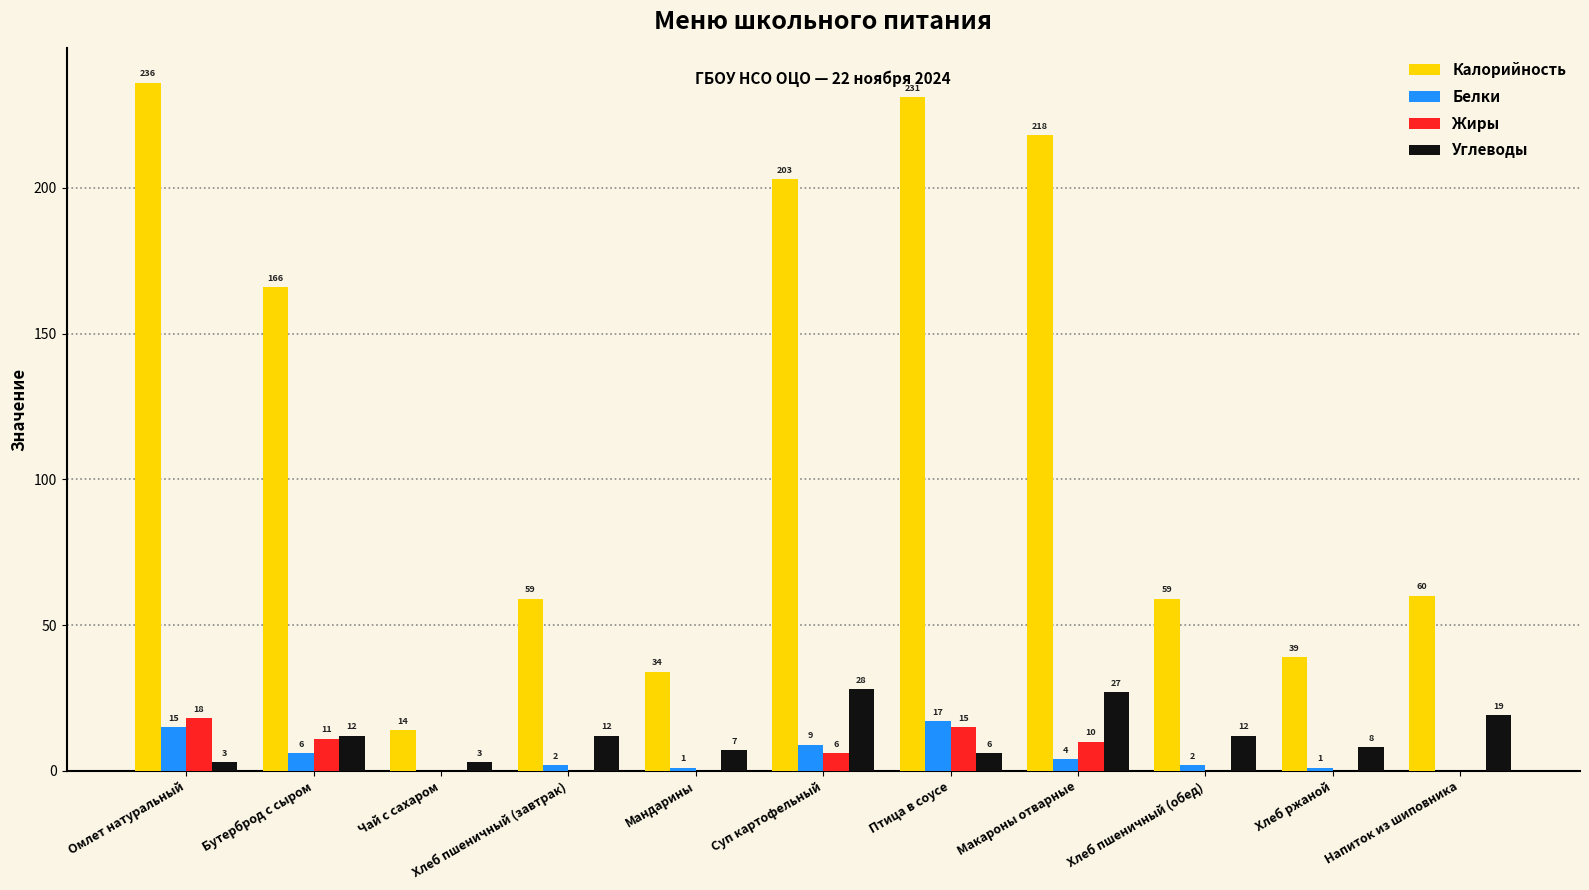

Reading left to right, transcribe all the data shown in this chart.

Калорийность: Омлет натуральный=236	Бутерброд с сыром=166	Чай с сахаром=14	Хлеб пшеничный (завтрак)=59	Мандарины=34	Суп картофельный=203	Птица в соусе=231	Макароны отварные=218	Хлеб пшеничный (обед)=59	Хлеб ржаной=39	Напиток из шиповника=60
Белки: Омлет натуральный=15	Бутерброд с сыром=6	Чай с сахаром=0	Хлеб пшеничный (завтрак)=2	Мандарины=1	Суп картофельный=9	Птица в соусе=17	Макароны отварные=4	Хлеб пшеничный (обед)=2	Хлеб ржаной=1	Напиток из шиповника=0
Жиры: Омлет натуральный=18	Бутерброд с сыром=11	Чай с сахаром=0	Хлеб пшеничный (завтрак)=0	Мандарины=0	Суп картофельный=6	Птица в соусе=15	Макароны отварные=10	Хлеб пшеничный (обед)=0	Хлеб ржаной=0	Напиток из шиповника=0
Углеводы: Омлет натуральный=3	Бутерброд с сыром=12	Чай с сахаром=3	Хлеб пшеничный (завтрак)=12	Мандарины=7	Суп картофельный=28	Птица в соусе=6	Макароны отварные=27	Хлеб пшеничный (обед)=12	Хлеб ржаной=8	Напиток из шиповника=19